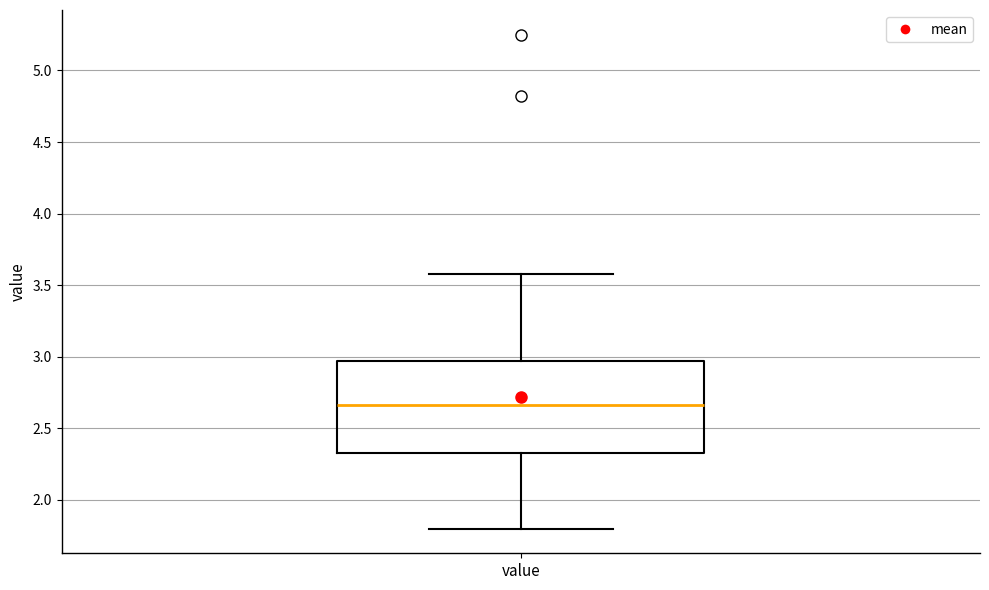

Transcribe this box plot: give where the median line is, the range the box spans, and where the two whiskers end, as read against the y-axis. The values are not printed on the chart, so give them approximately, as read against the axis.

median 2.65, box 2.35 to 2.95, whiskers 1.80 to 3.60